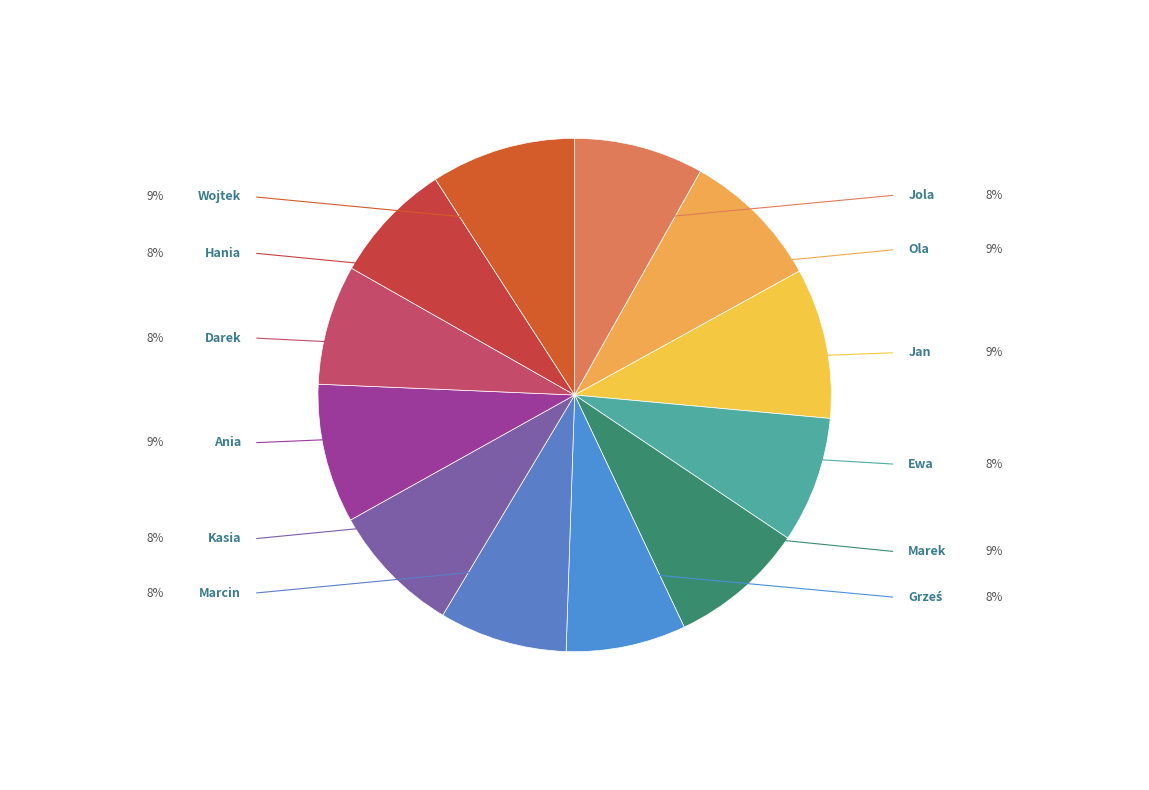

What percentage is the Ewa slice, to the nearest percent?

8%